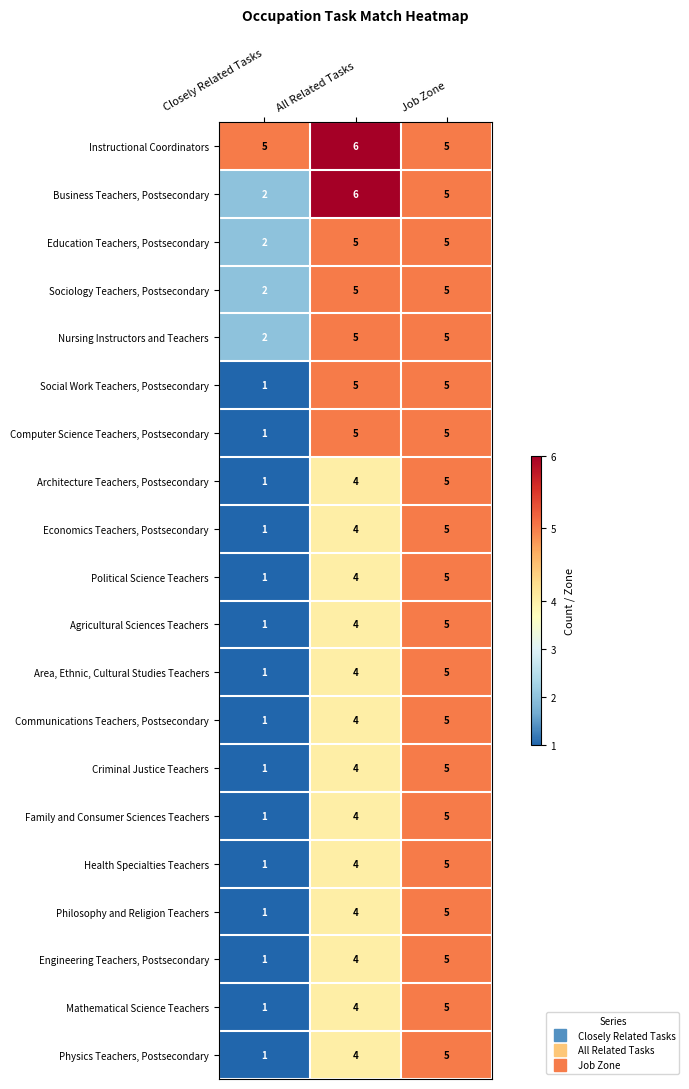

True or false: Architecture Teachers, Postsecondary has a value of 1 at Closely Related Tasks.

True